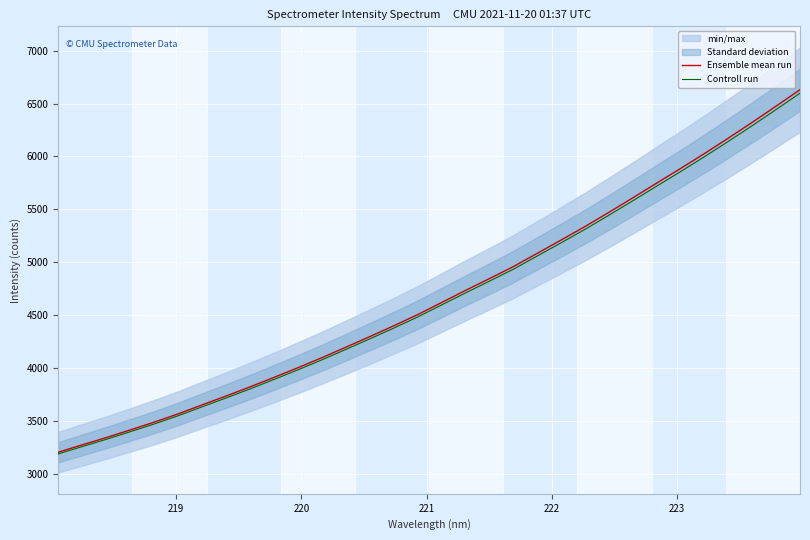

What is the maximum value for Controll run?

6597.9